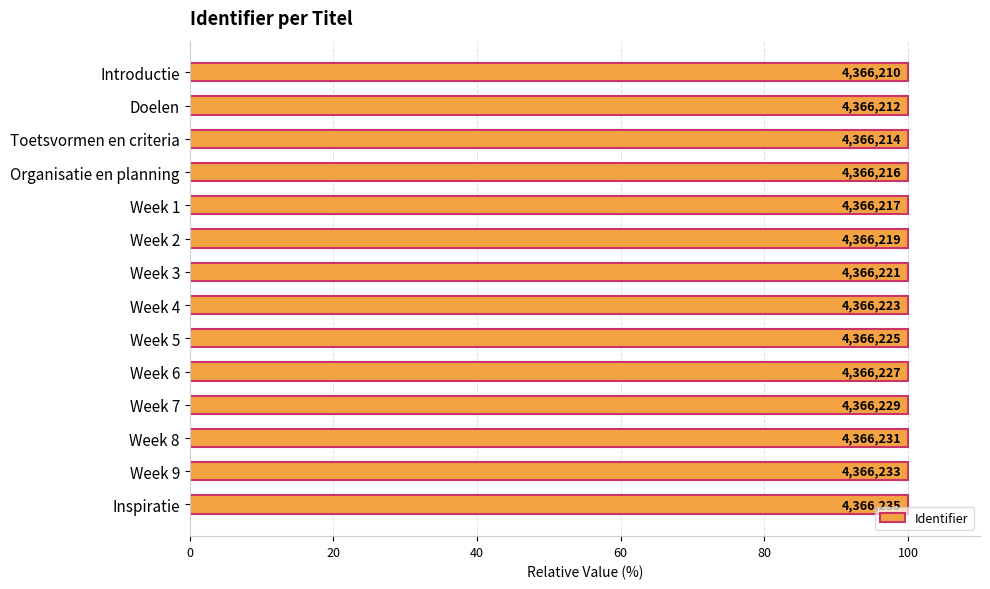

Does the chart contain stacked bars?

No